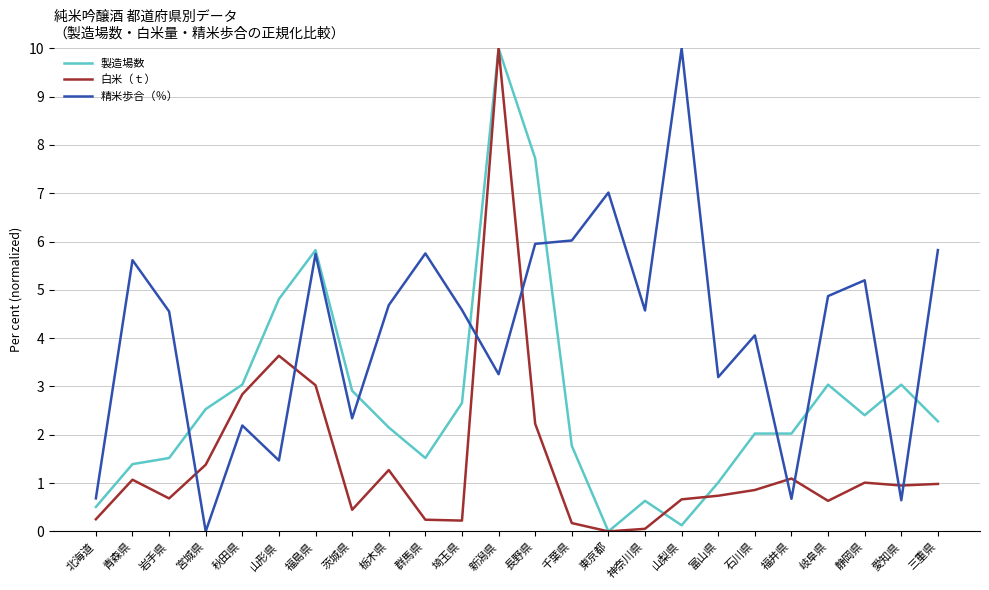

What is the difference between the highest and lowest values at 山形県?

3.3